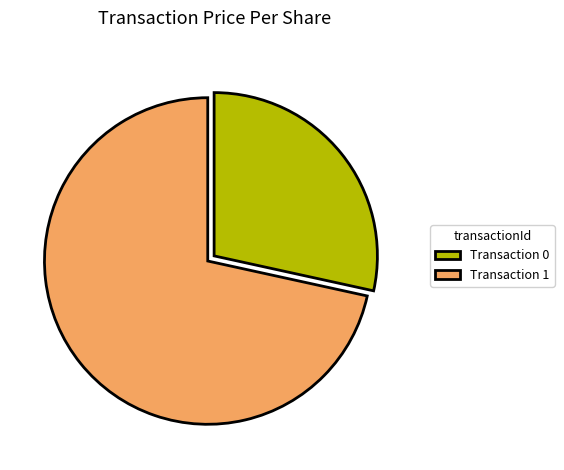

The Transaction 1 slice represents 78% of the pie. True or false?

False